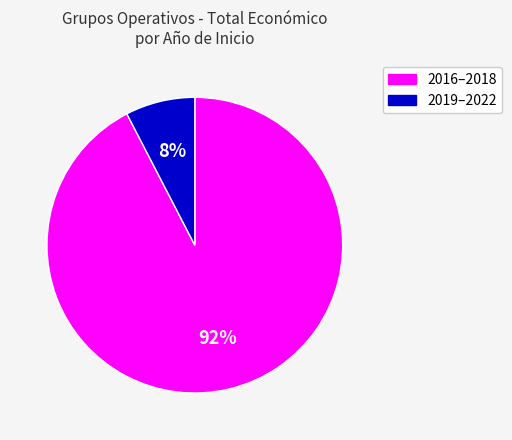

To the nearest percent, what is the average slice percentage?

50%